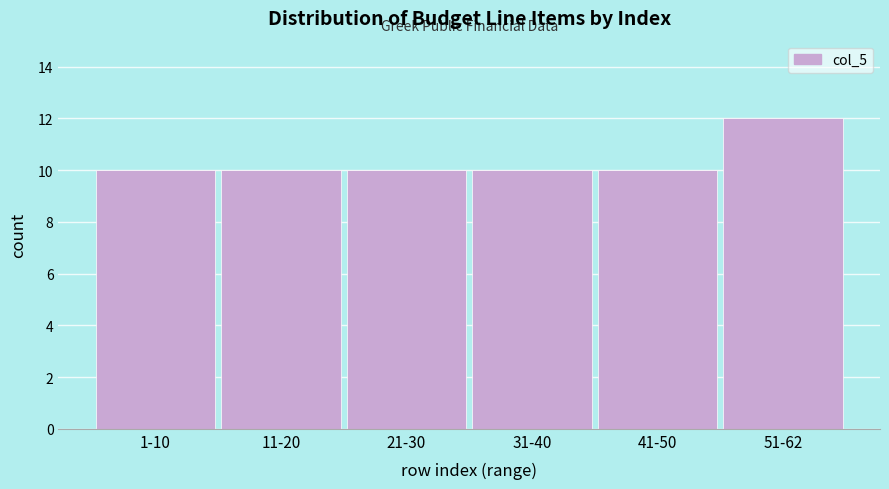

Reading left to right, transcribe all the data shown in this chart.

1-10=10	11-20=10	21-30=10	31-40=10	41-50=10	51-62=12